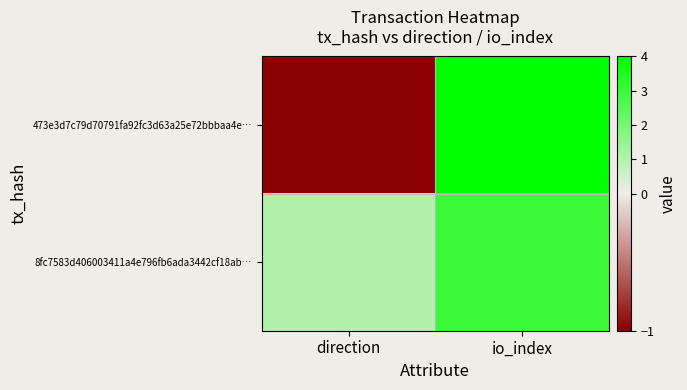

Which series has the widest spread of values?

473e3d7c79d70791fa92fc3d63a25e72bbbaa4e…